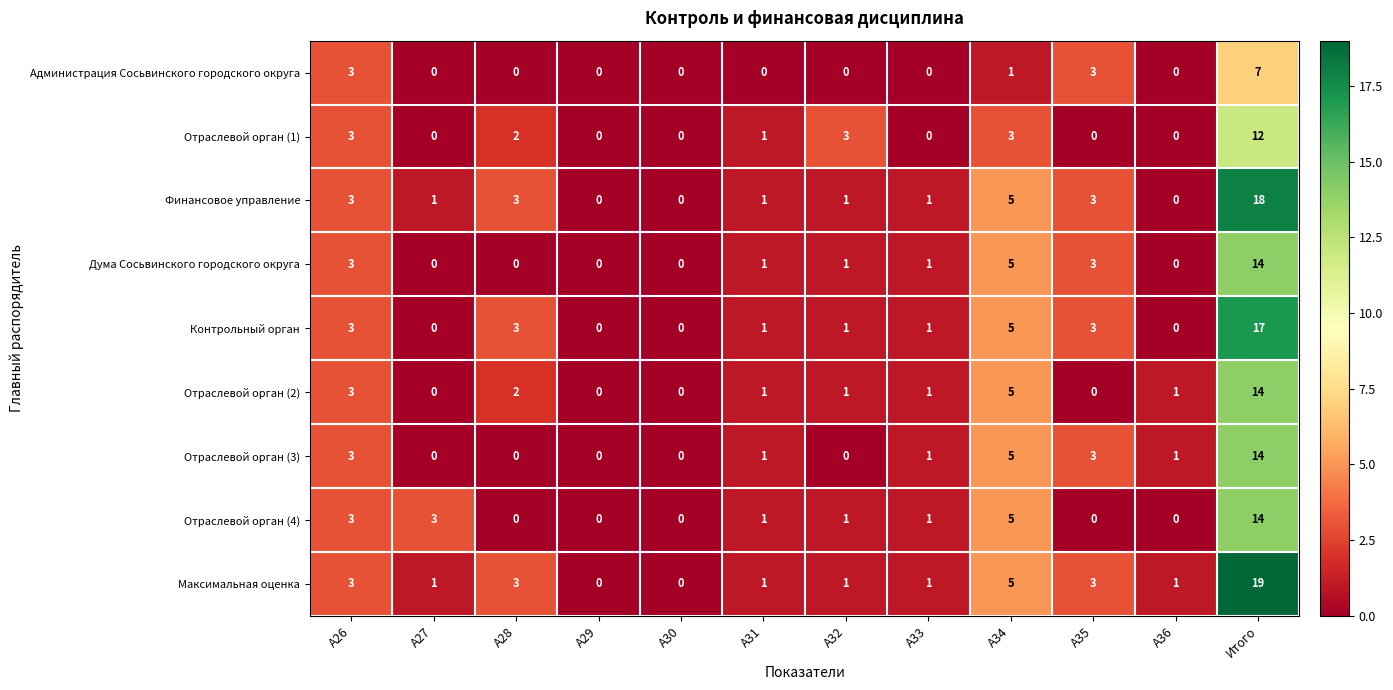

At which category is the sum across all series the highest?

Итого